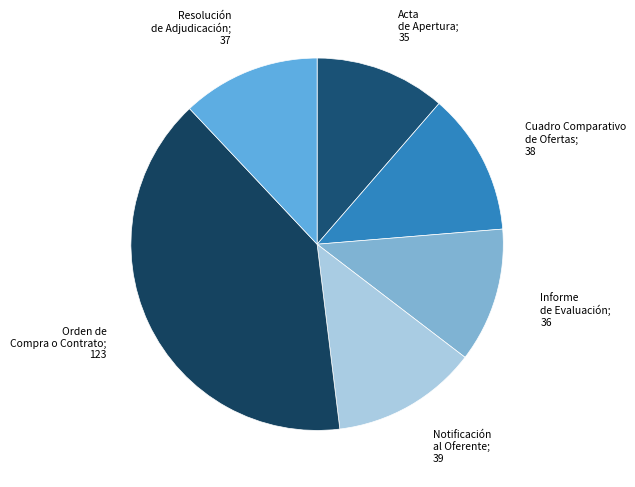

To the nearest percent, what is the difference between the largest and smallest slice percentages?

29%